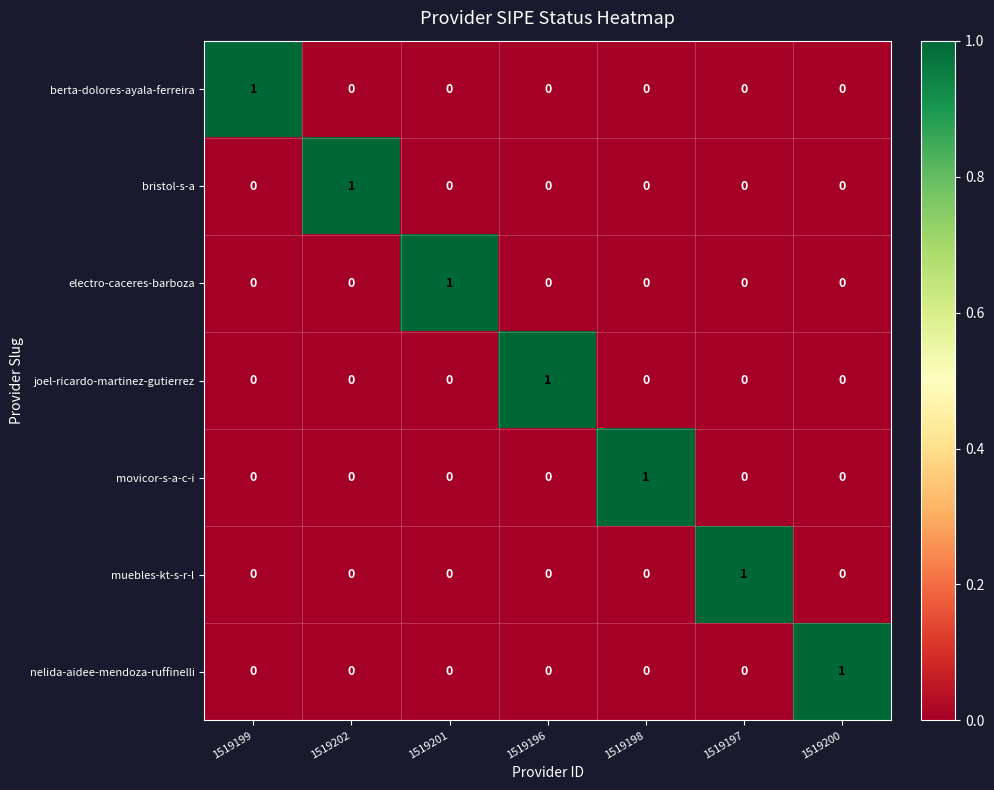

True or false: muebles-kt-s-r-l has a value of 0 at 1519199.

True